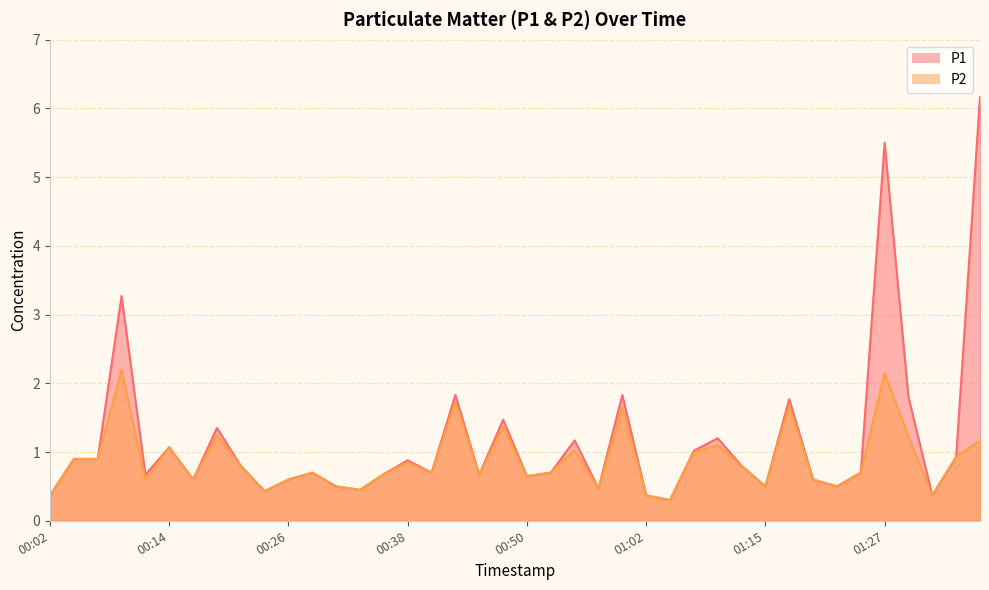

What is the total value across all series at 00:28?

1.4